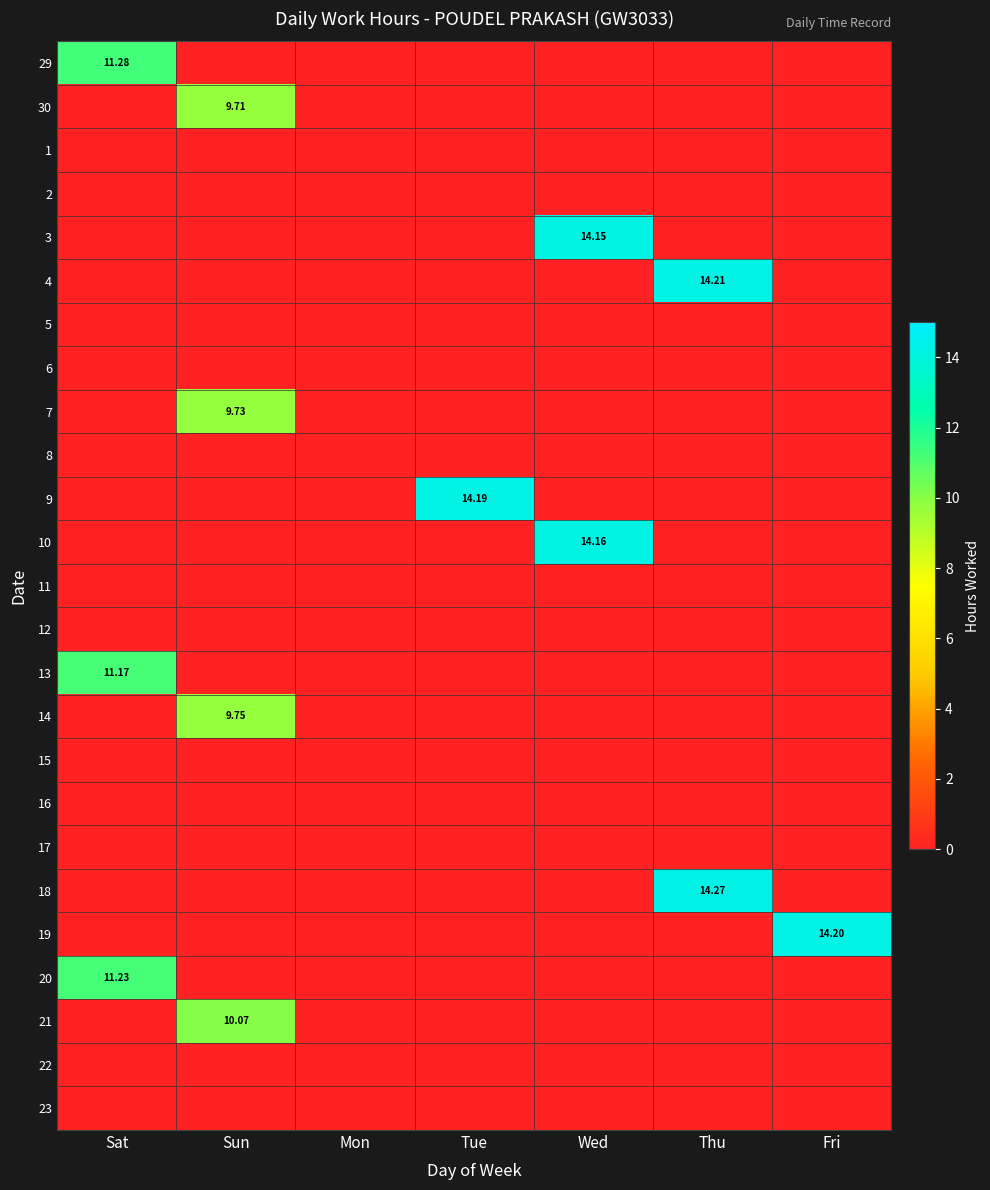

At how many categories does at least one series exceed 7?

6